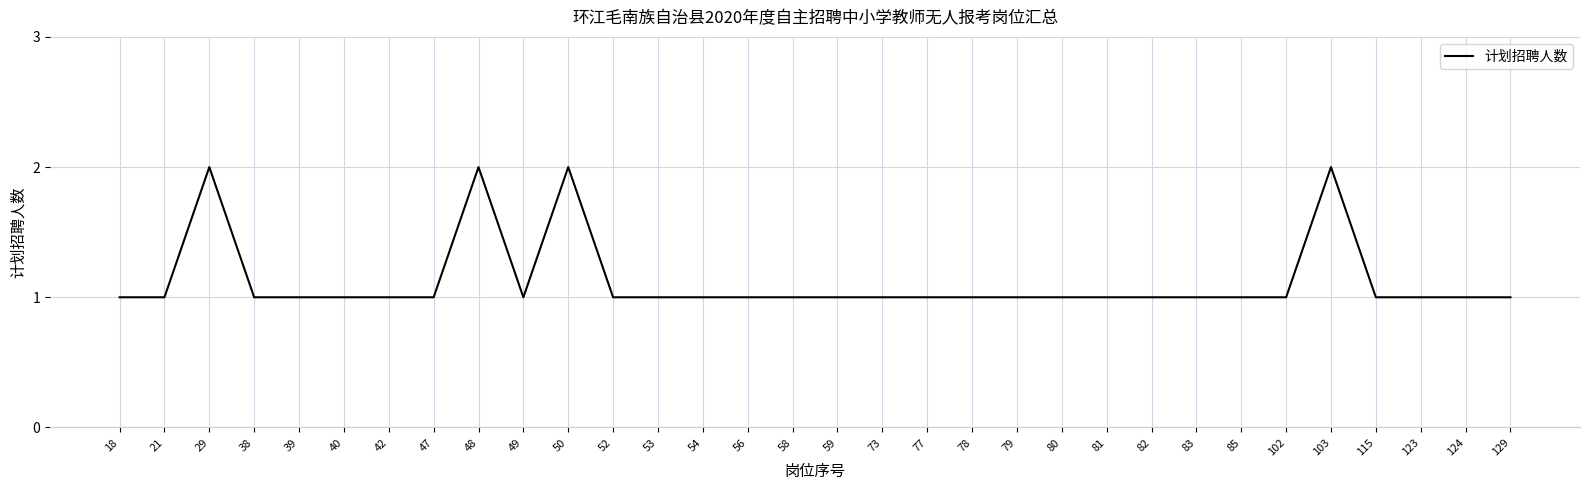

What is the change in value from 47 to 50?

+1